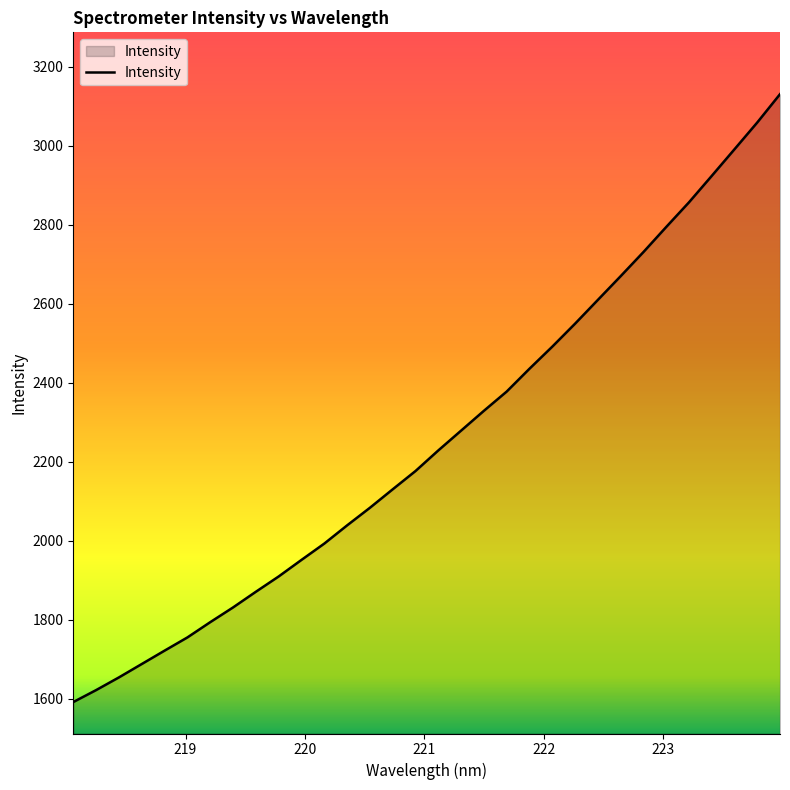

Does the chart have visible grid lines?

No